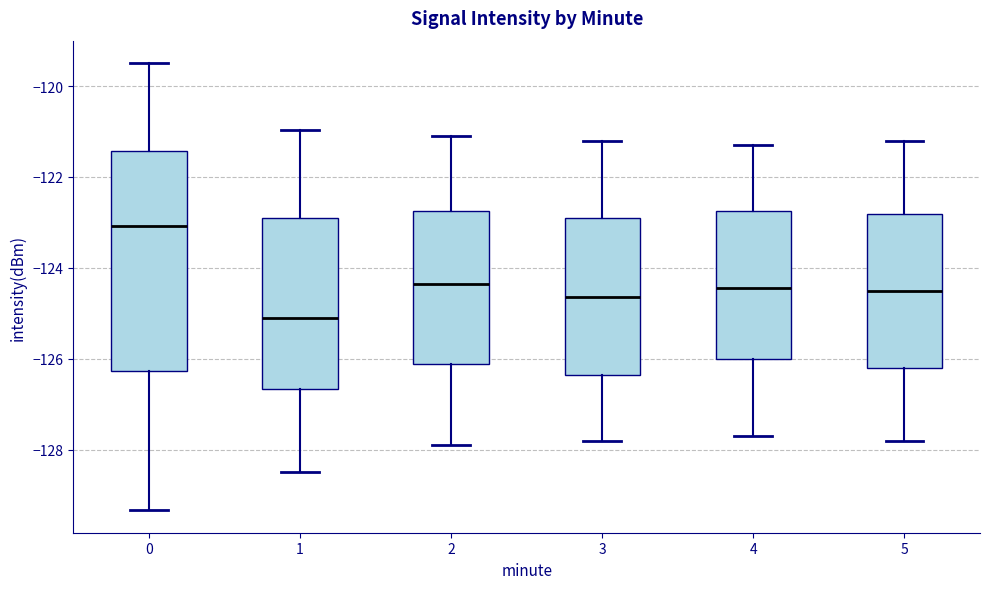

Which box's median line is the highest?

0